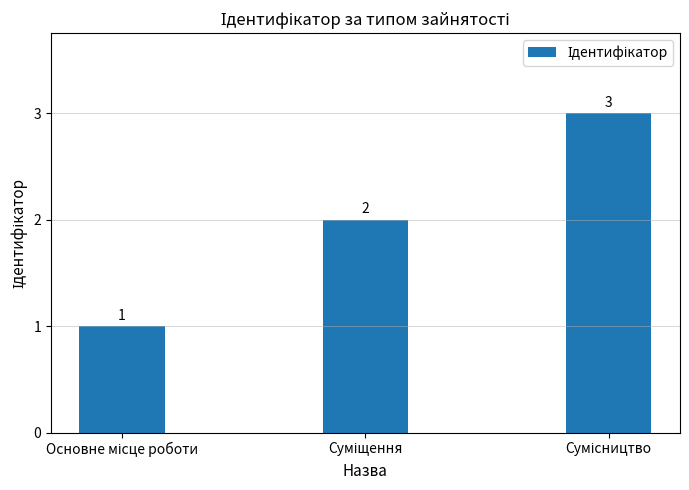

What is the value of the 3rd bar from the left?

3